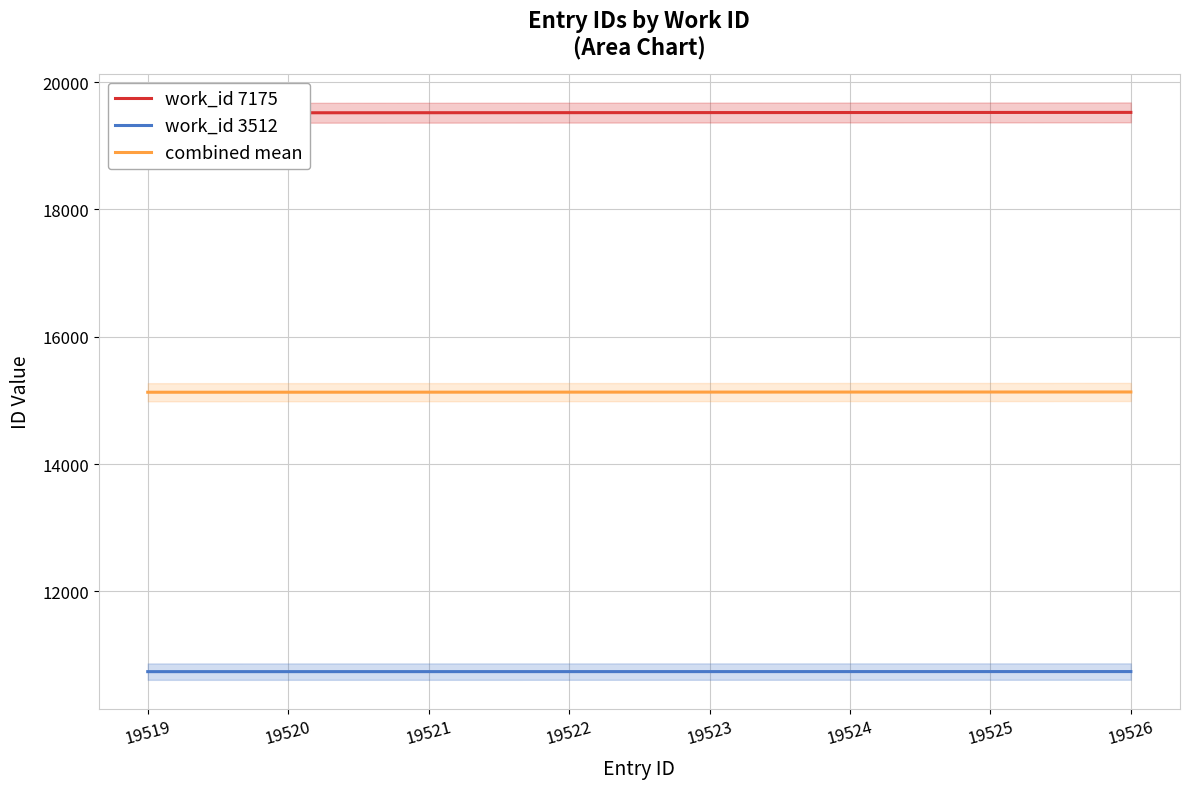

At 19521, list the series in order from smallest to largest.

work_id 3512, combined mean, work_id 7175